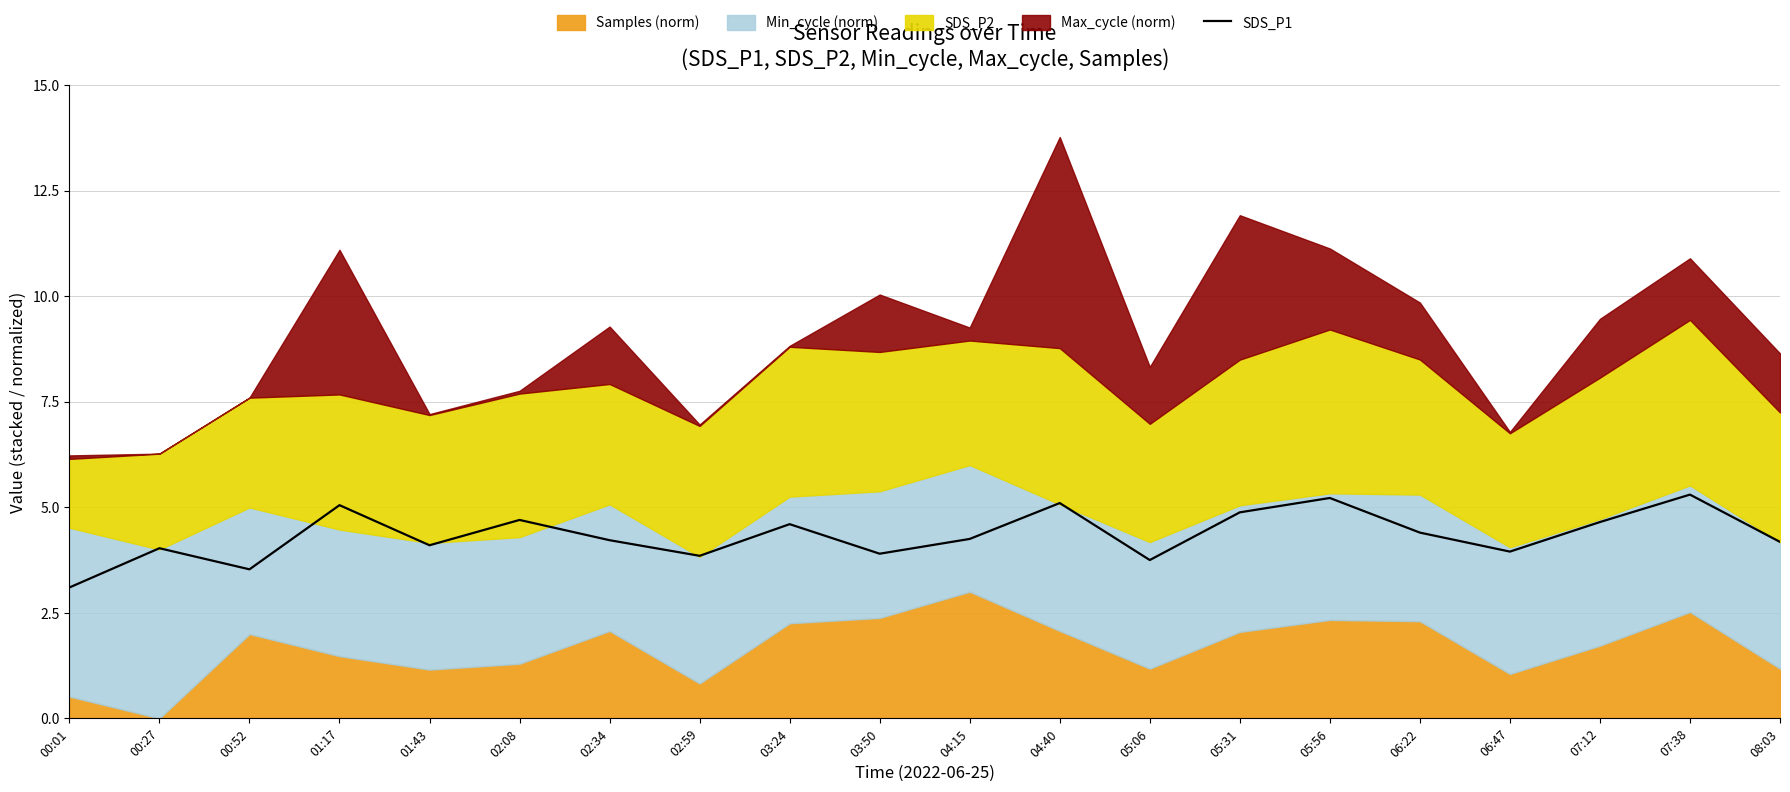

Is it true that the value at 03:50 is 1.1?

False